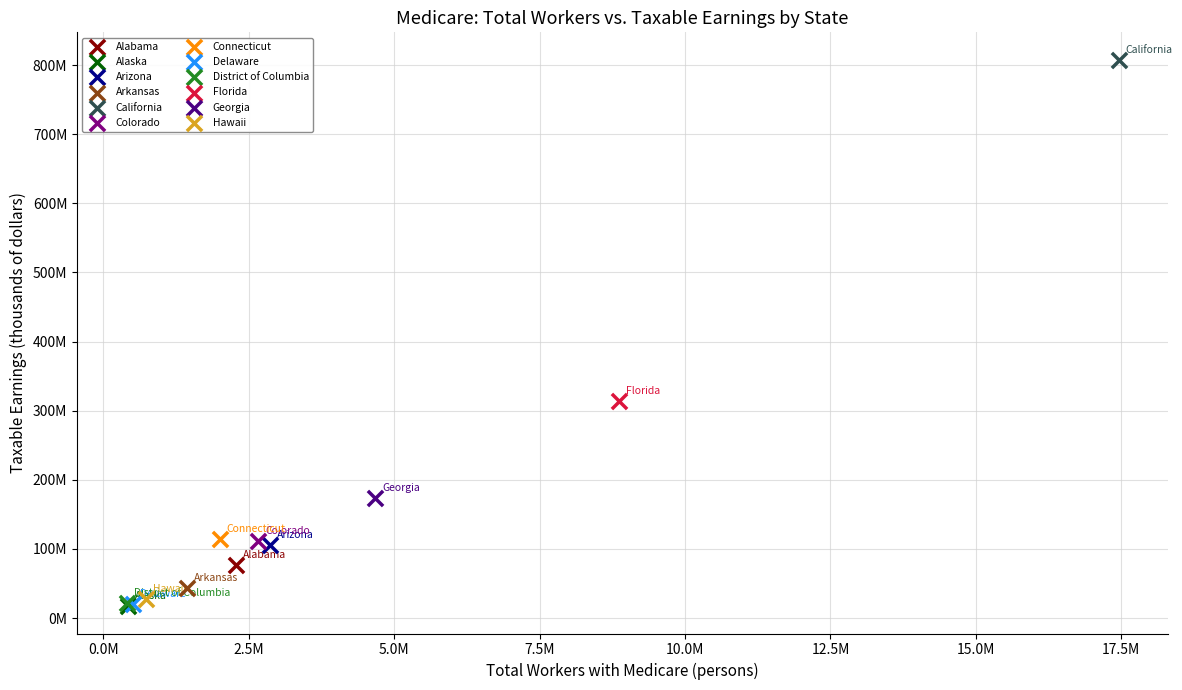

What are all the series names shown in the legend?

Alabama, Alaska, Arizona, Arkansas, California, Colorado, Connecticut, Delaware, District of Columbia, Florida, Georgia, Hawaii